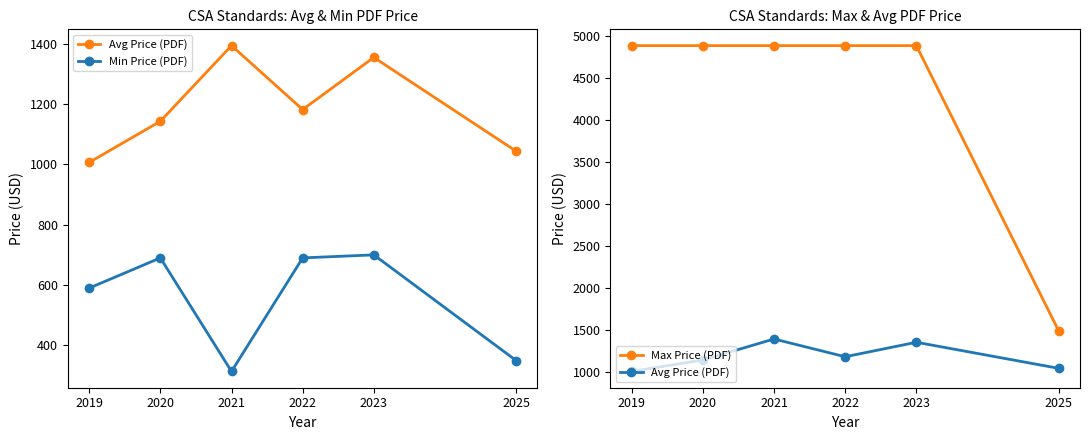

What is the difference between the maximum and minimum values in the Max Price (PDF) series?

3400.0